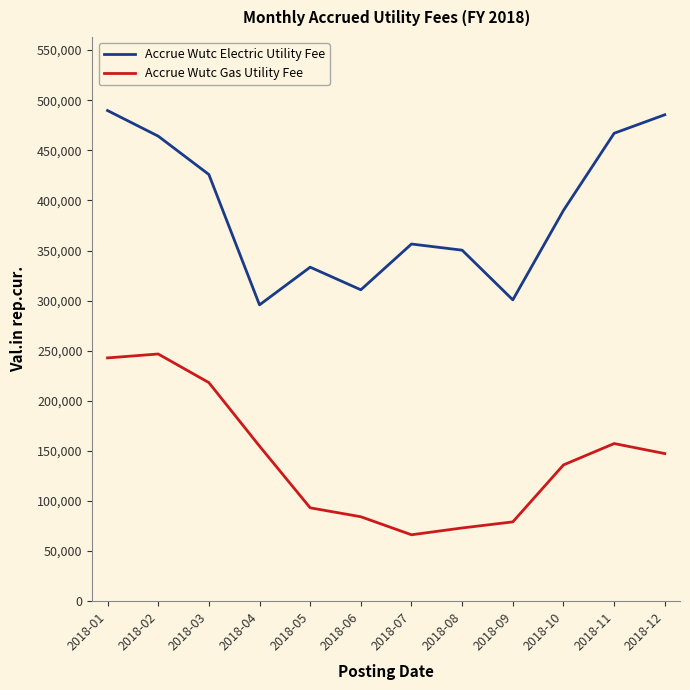

At which category is the sum across all series the highest?

2018-01